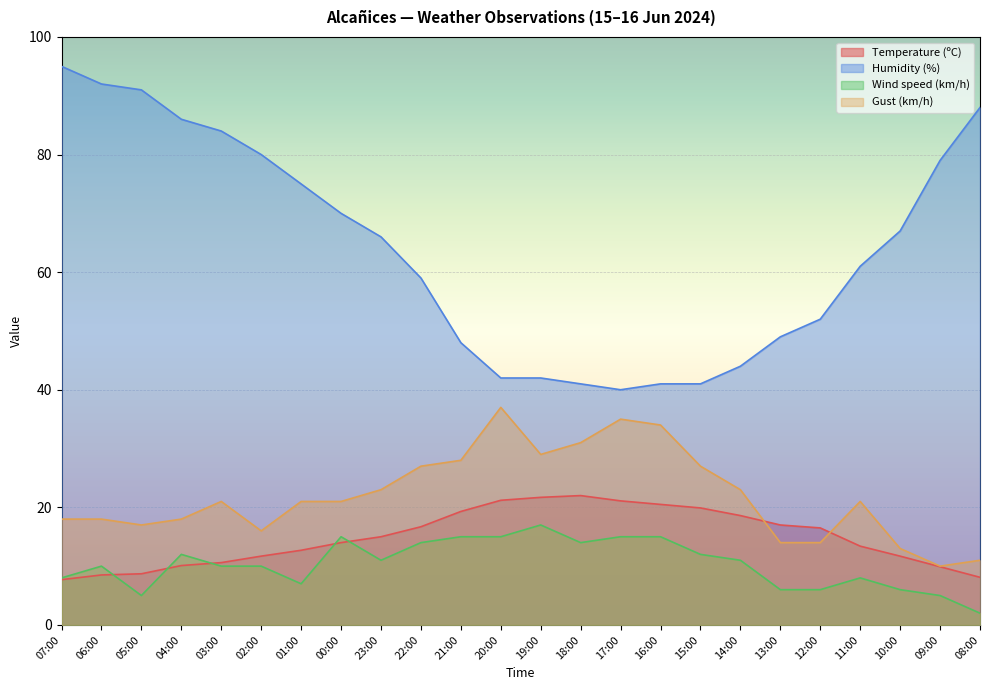

Is it true that Temperature (ºC) equals 17.0 at 13:00?

True